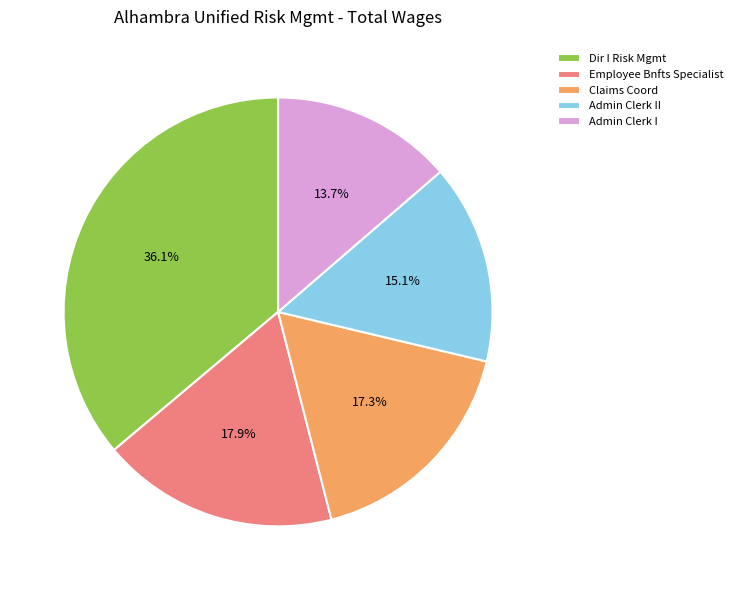

Is it true that Admin Clerk II is 27% of the pie?

False